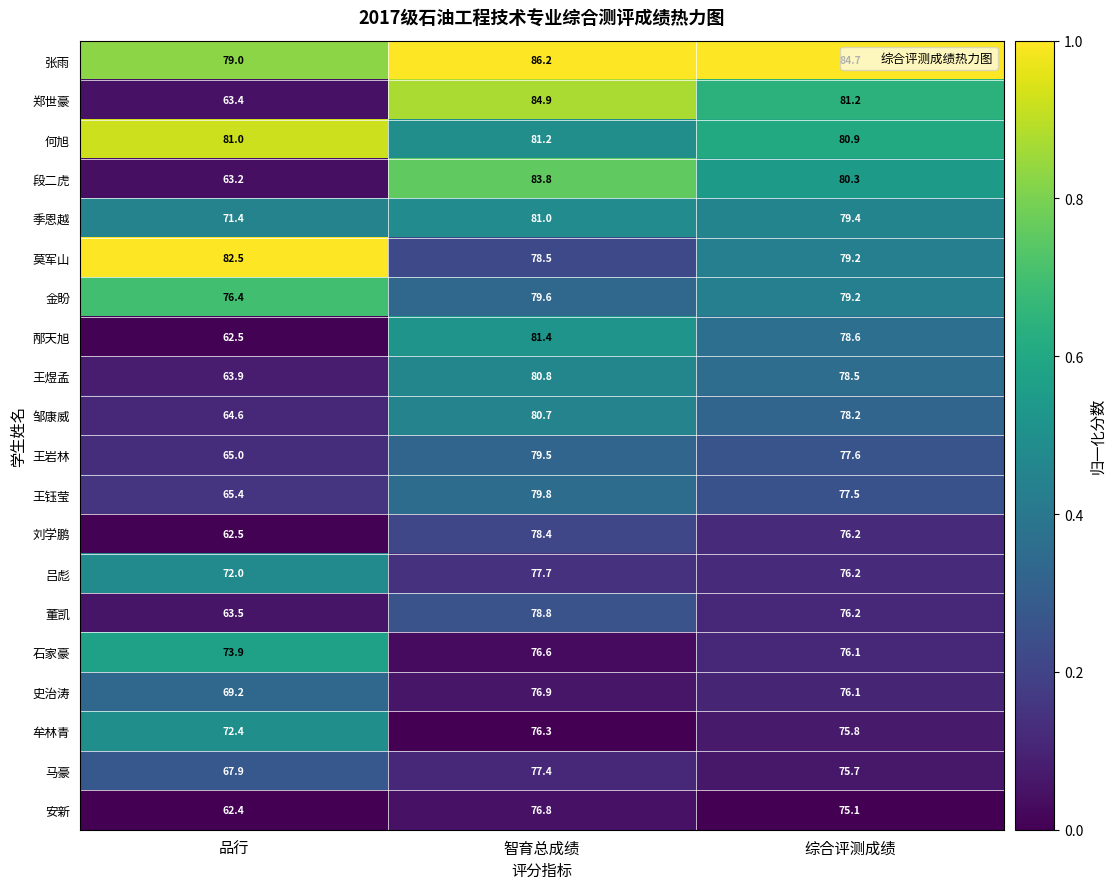

At which category is the sum across all series the highest?

智育总成绩